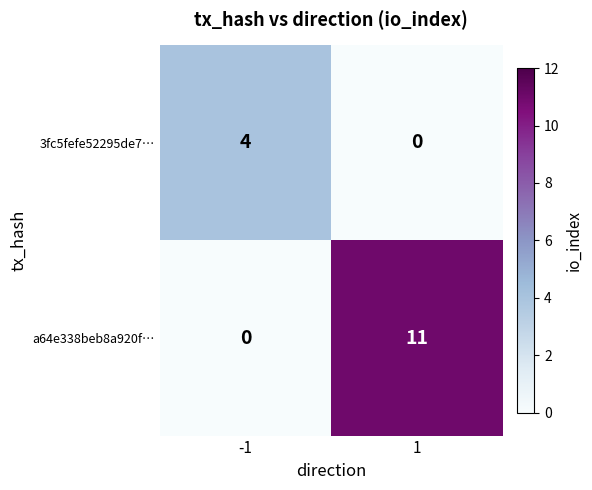

Read the a64e338beb8a920f… value at 1, to the nearest 10.

10